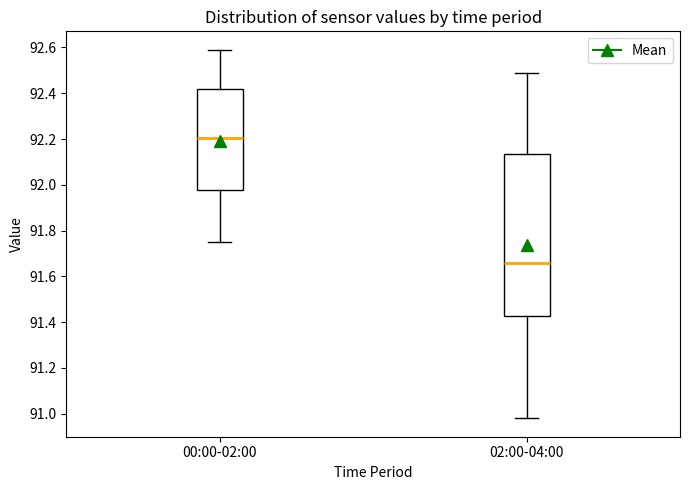

Reading left to right, read every box against the y-axis: the position of its median line, the range the box covers, and the ends of its whiskers. The values are not printed on the chart, so give them approximately, as read against the axis.

00:00-02:00: median 92.20, box 91.98 to 92.42, whiskers 91.76 to 92.60
02:00-04:00: median 91.66, box 91.42 to 92.14, whiskers 90.98 to 92.50